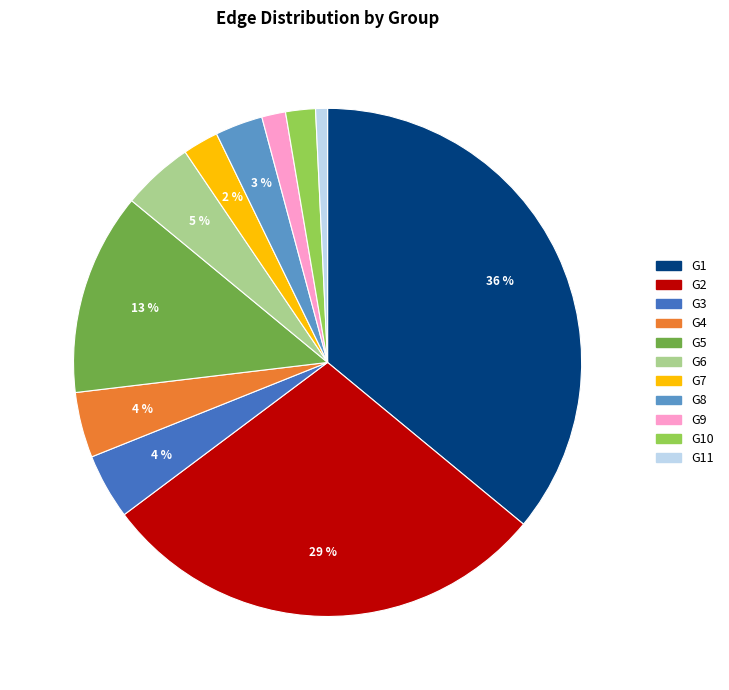

Is there any slice that represents more than half of the pie?

No